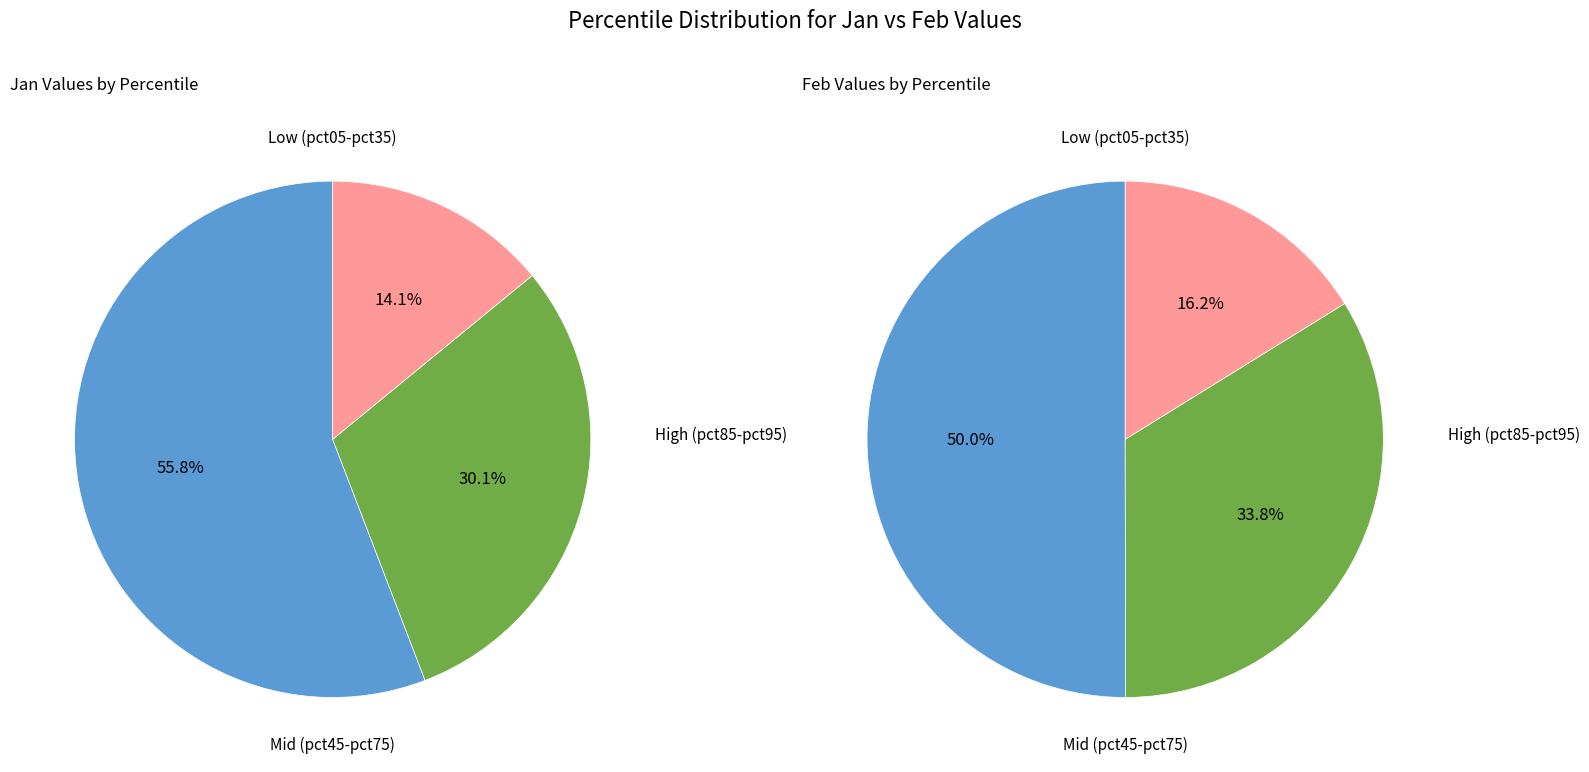

Is there a majority slice in this chart?

No